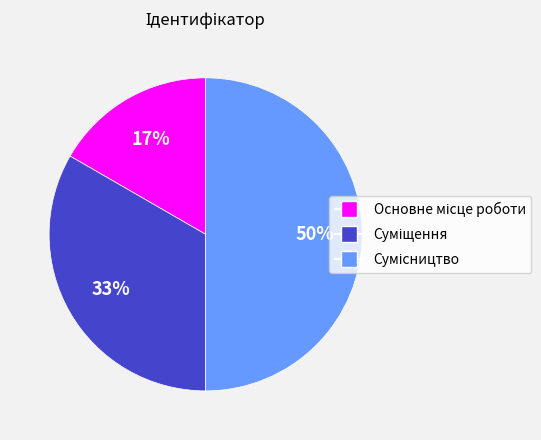

To the nearest percent, what is the average slice percentage?

33%